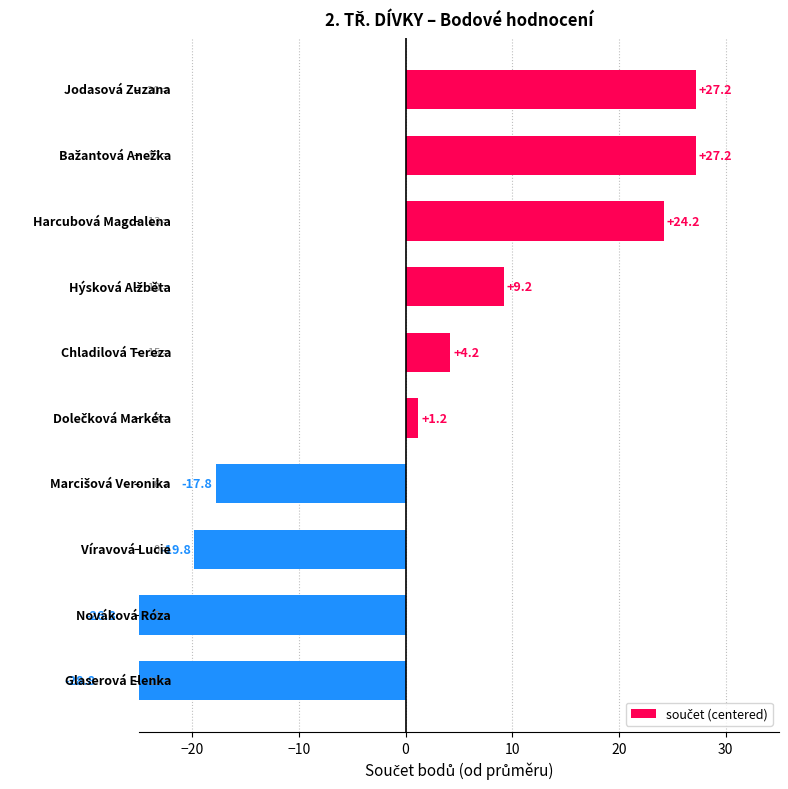

Does the chart contain any negative values?

Yes